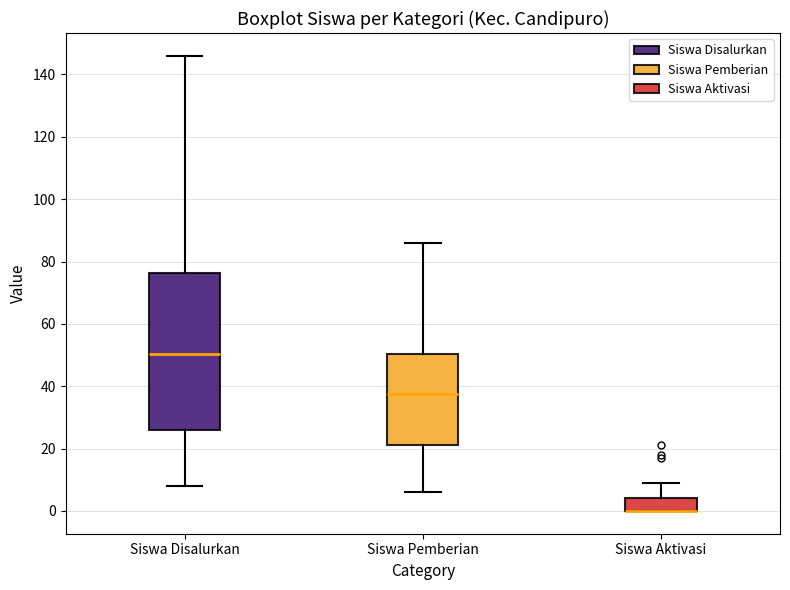

Where does the upper whisker of the box for Siswa Disalurkan end on the y-axis? The values are not printed on the chart, so give them approximately, as read against the axis.

146